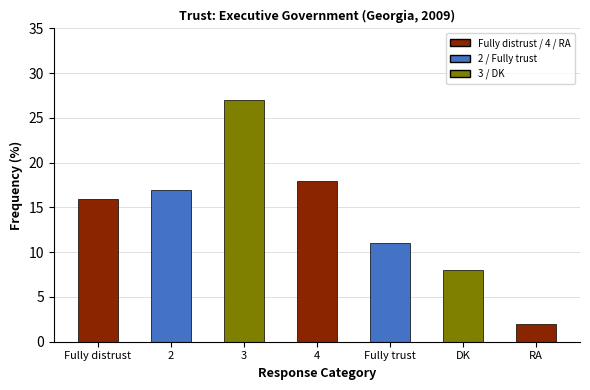

Which label corresponds to the largest value in the chart?

3